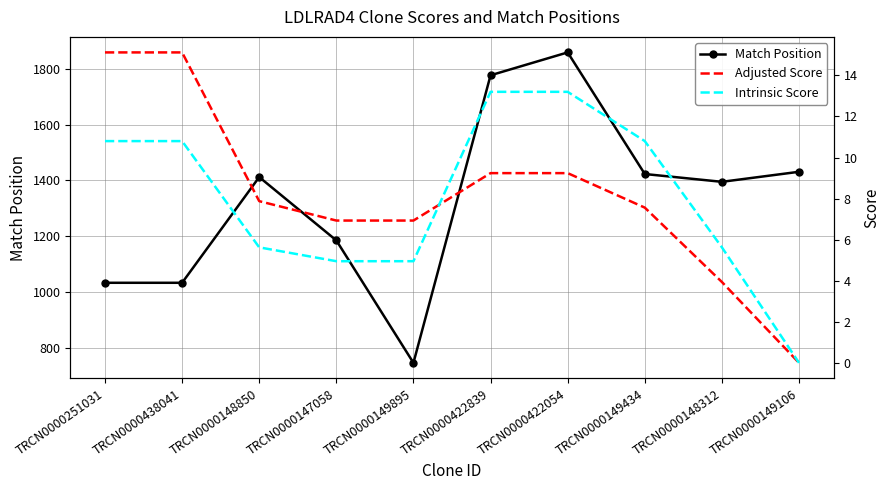

Which series has the largest total across all categories?

Match Position